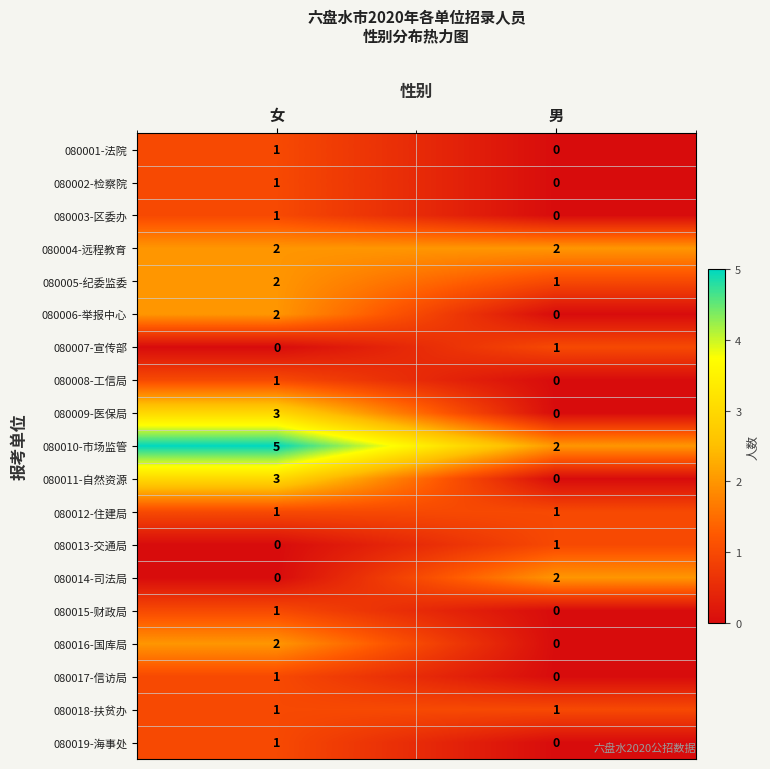

What is the difference between the highest and lowest values at 女?

5